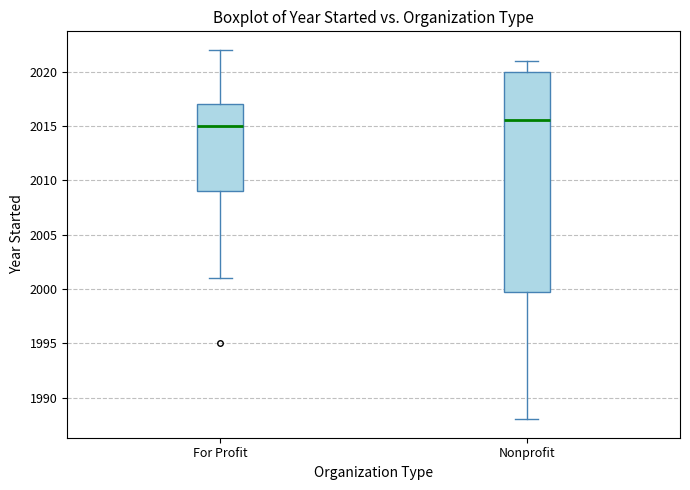

Reading left to right, read every box against the y-axis: the position of its median line, the range the box covers, and the ends of its whiskers. The values are not printed on the chart, so give them approximately, as read against the axis.

For Profit: median 2015.0, box 2009.0 to 2017.0, whiskers 2001.0 to 2022.0
Nonprofit: median 2015.5, box 2000.0 to 2020.0, whiskers 1988.0 to 2021.0